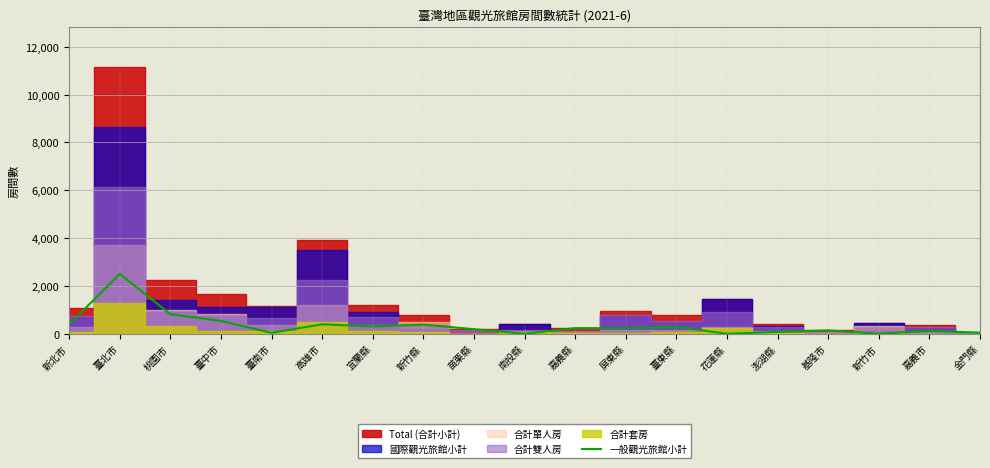

Where is the first local maximum?

臺北市